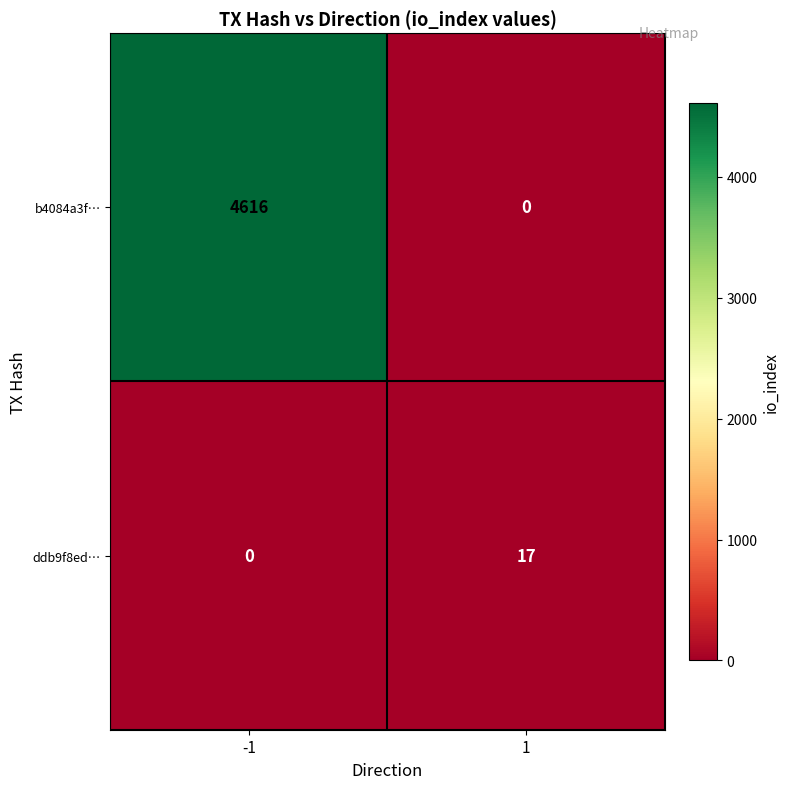

How many values in ddb9f8ed… are above zero?

1